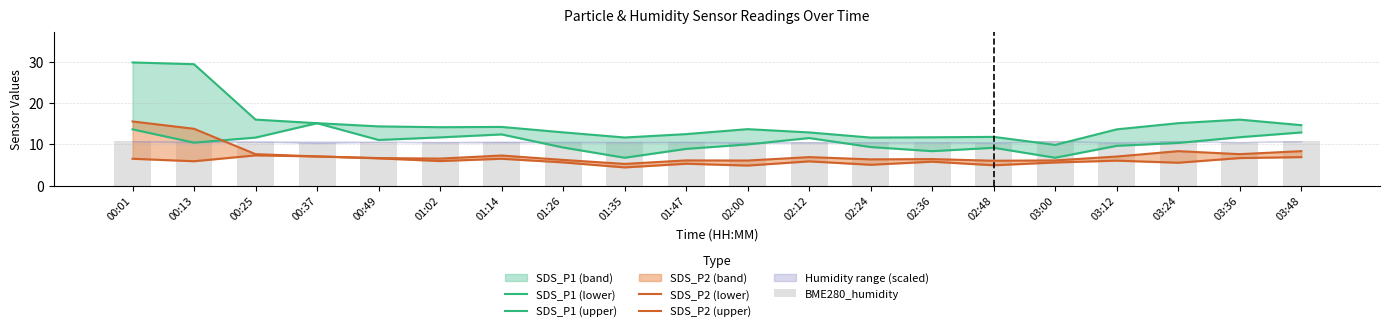

What is the maximum value shown in the chart?

29.9